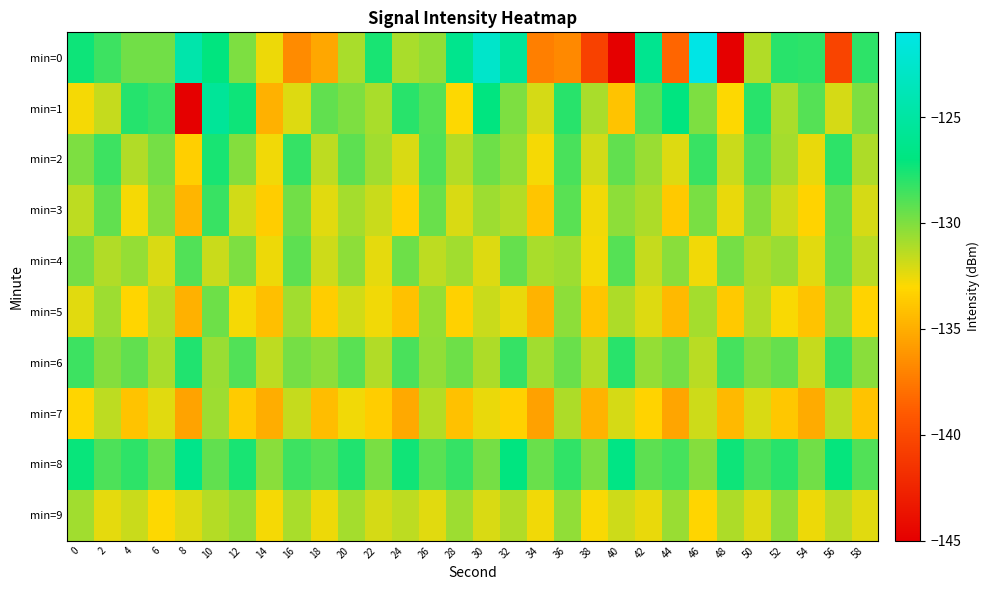

What is the spread (max minus min) of values at 56?

13.2